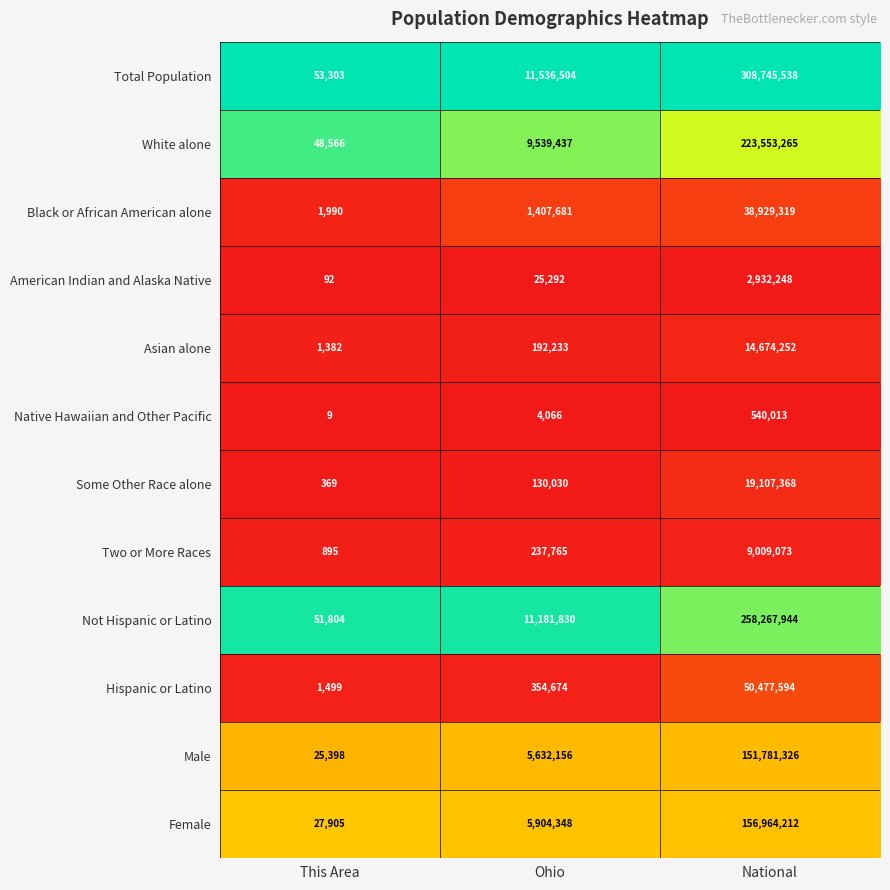

Where is American Indian and Alaska Native nearest to the value 1466170?

Ohio